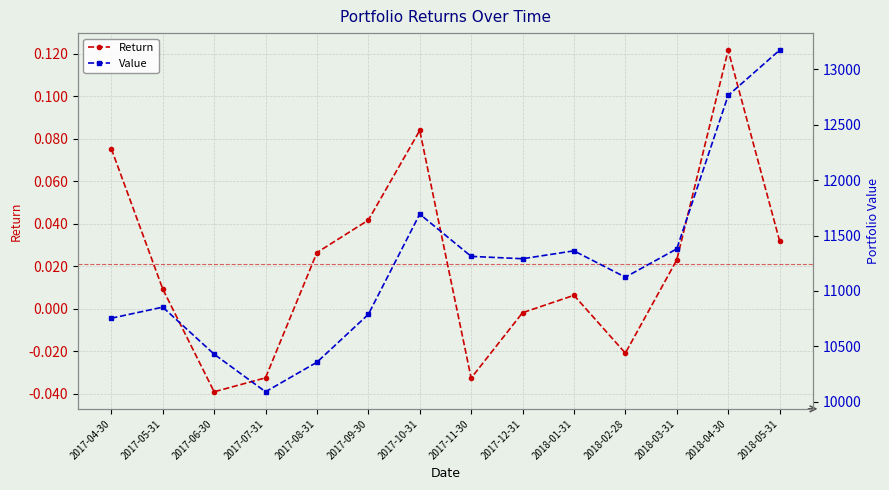

True or false: Return and Value cross at least once.

False